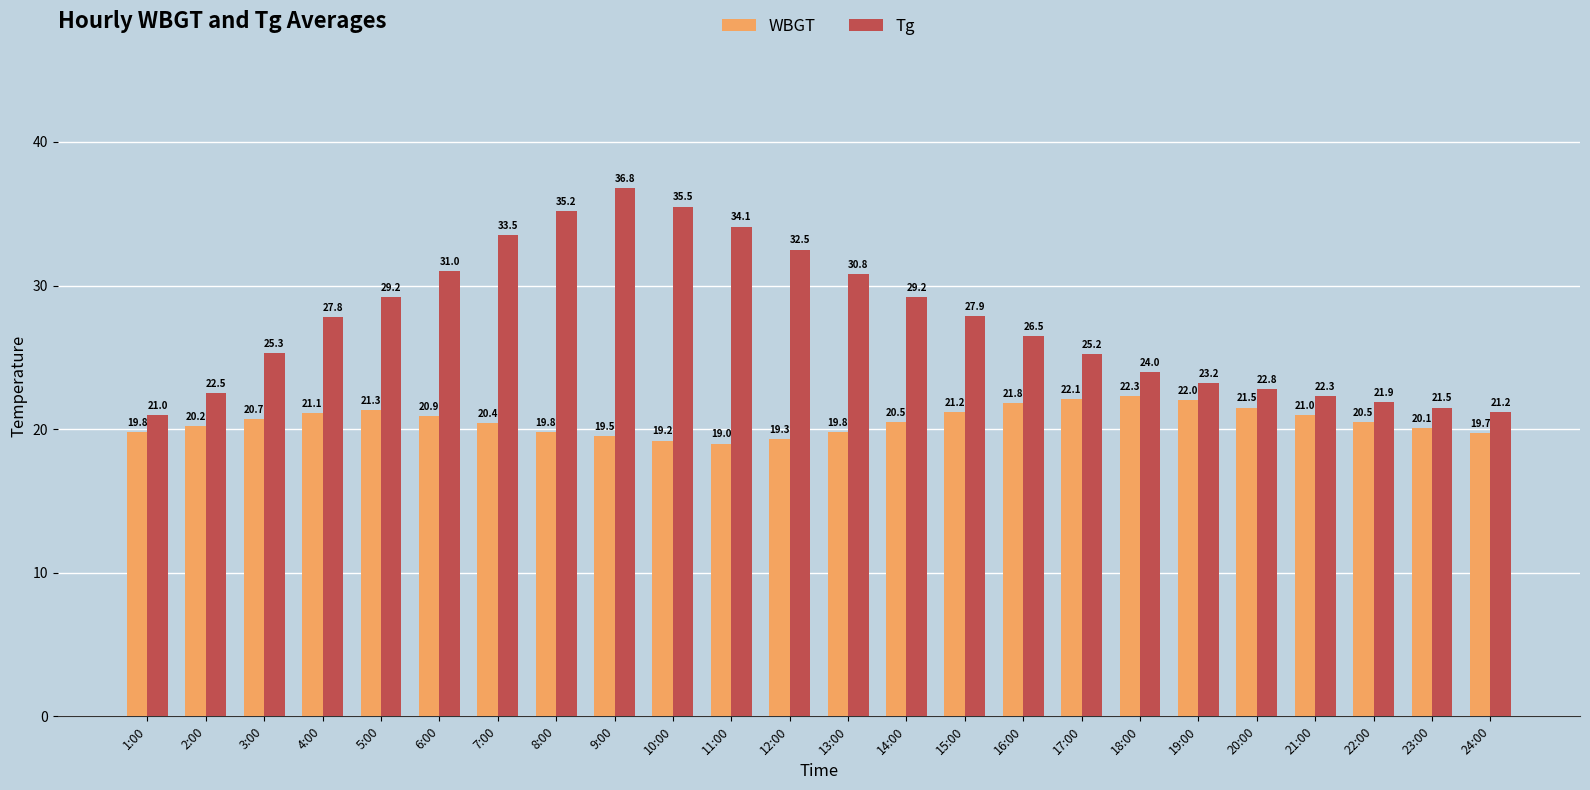

Where does the Tg series first go above 27?

4:00